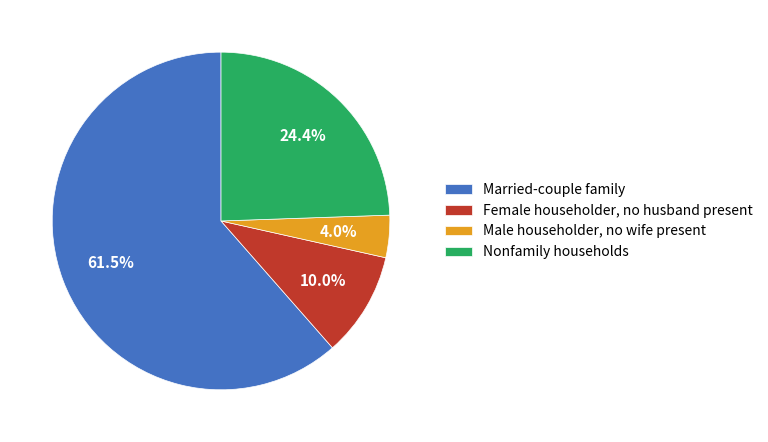

Is Married-couple family the majority of the pie?

Yes